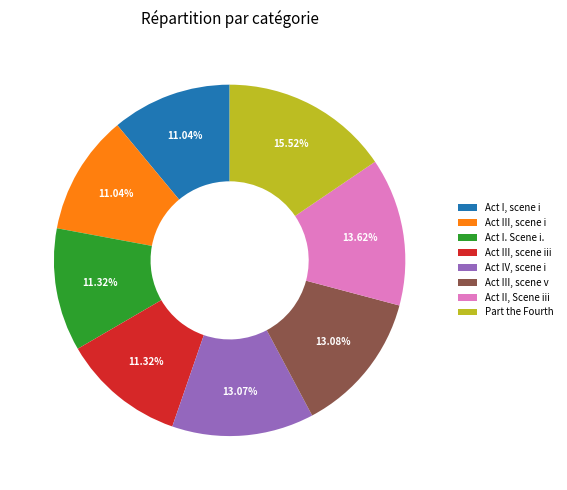

Which slice is the largest?

Part the Fourth